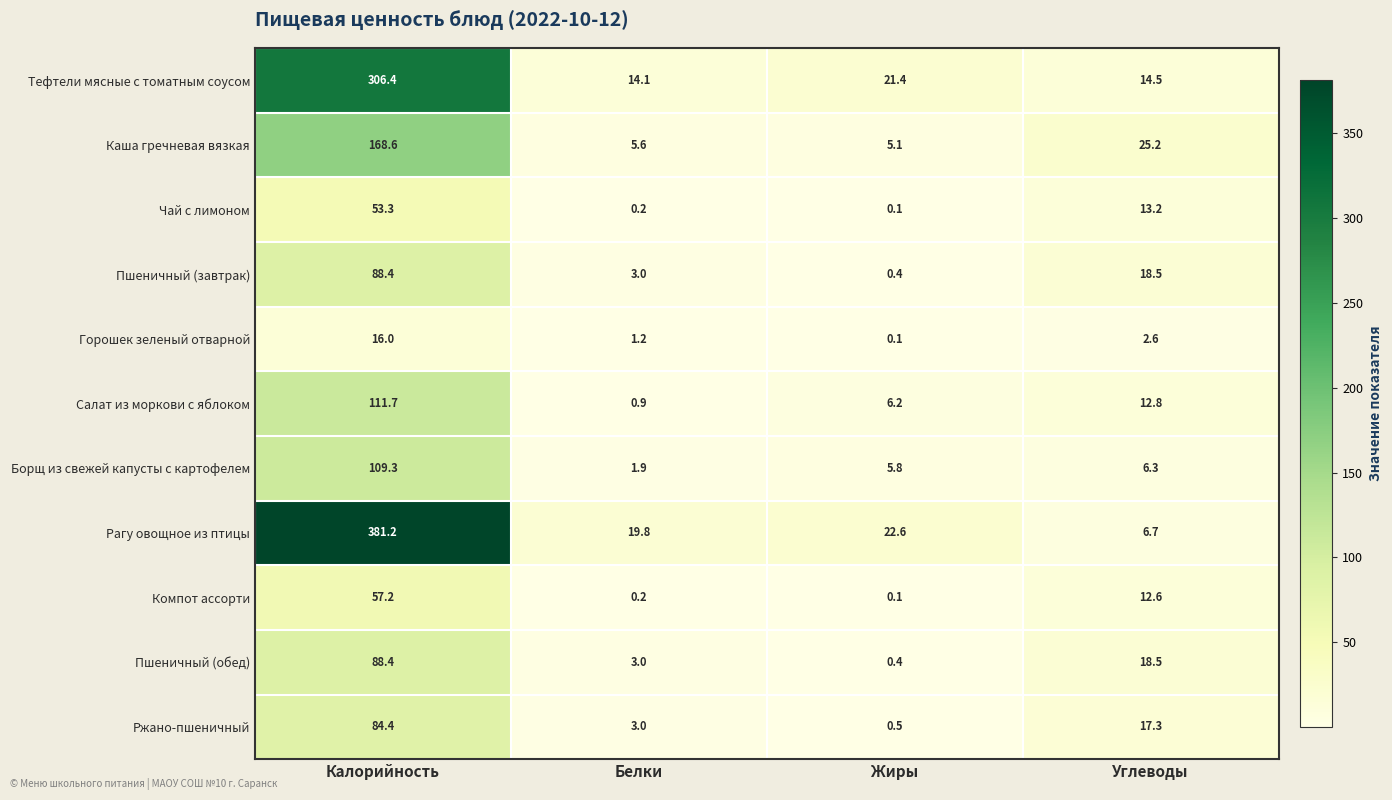

What is the maximum value shown in the chart?

381.2